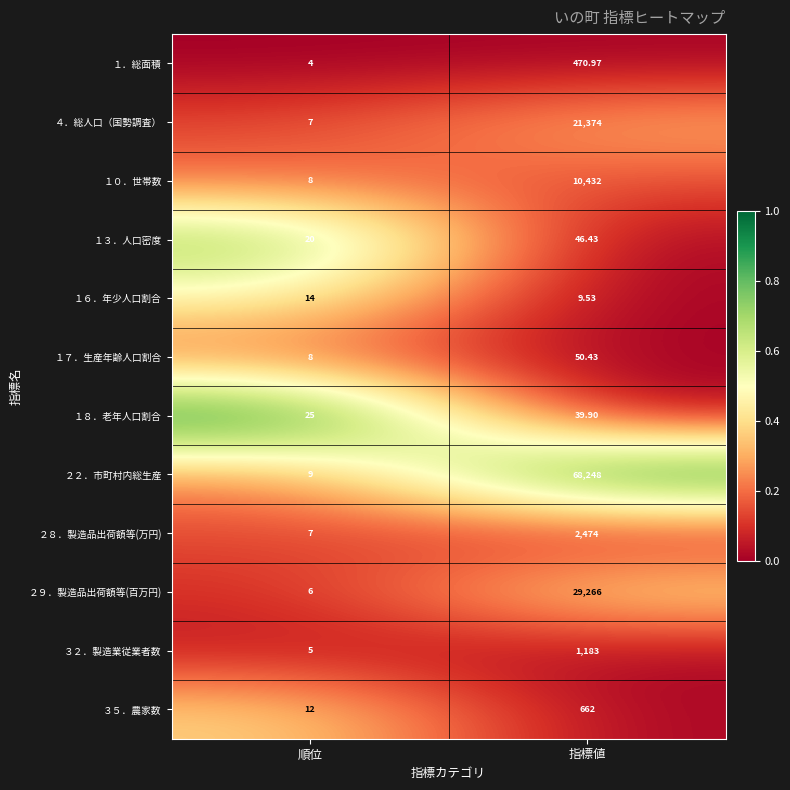

Where does the １３．人口密度 series first go above 46?

指標値